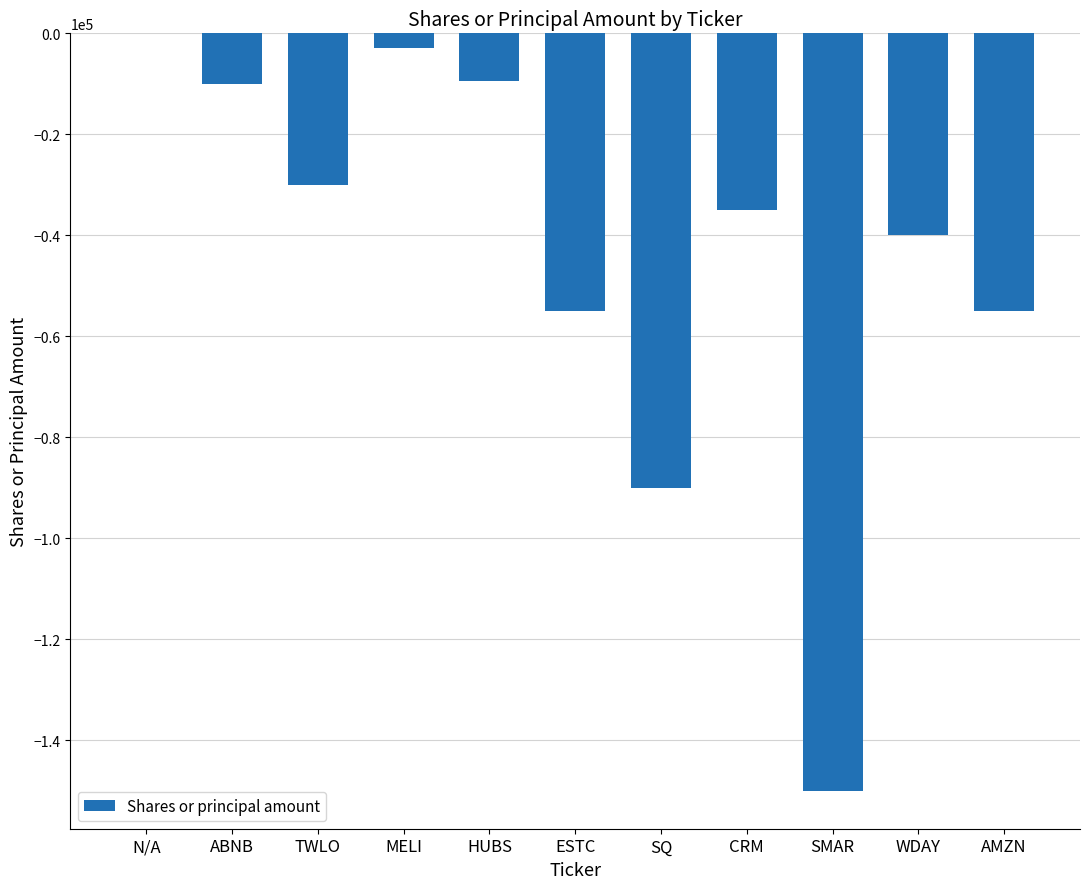

Read the value at SQ.

-90000